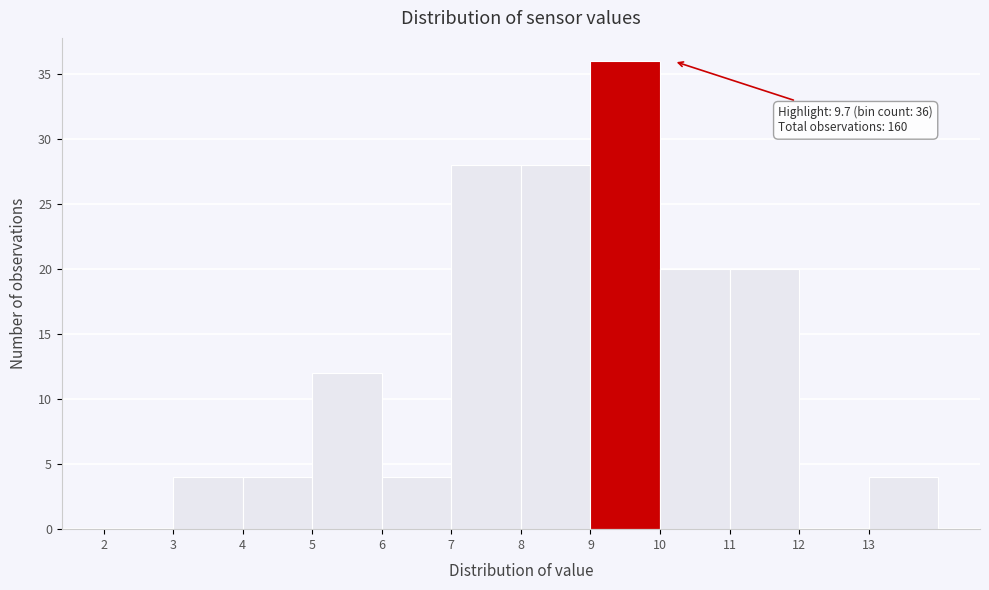

Over which range of the x-axis is the bar tallest?

9 to 10